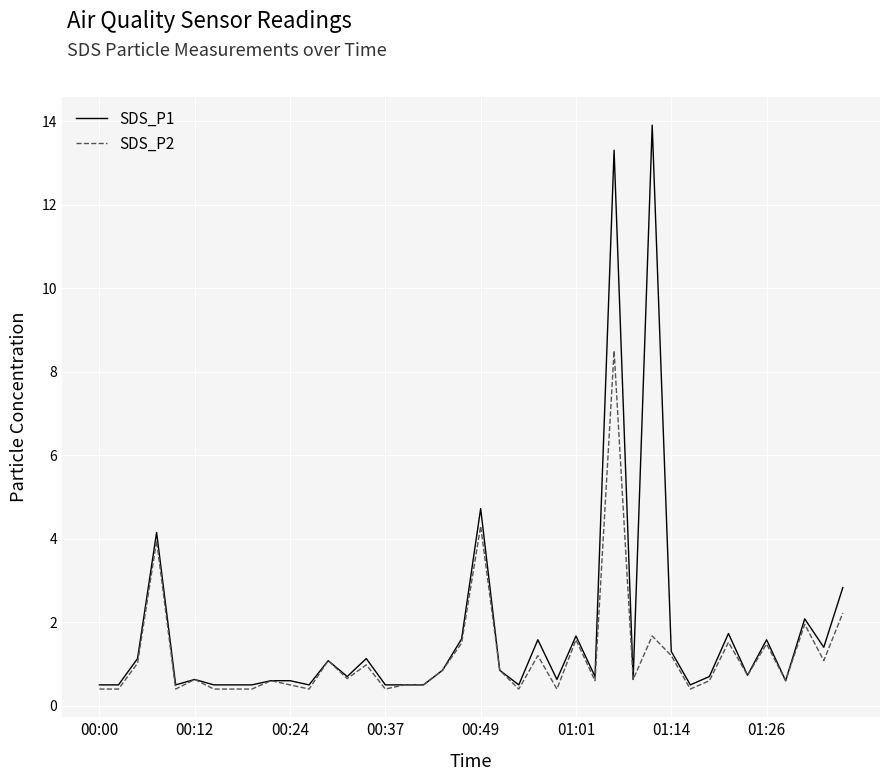

What is the maximum value shown in the chart?

13.9